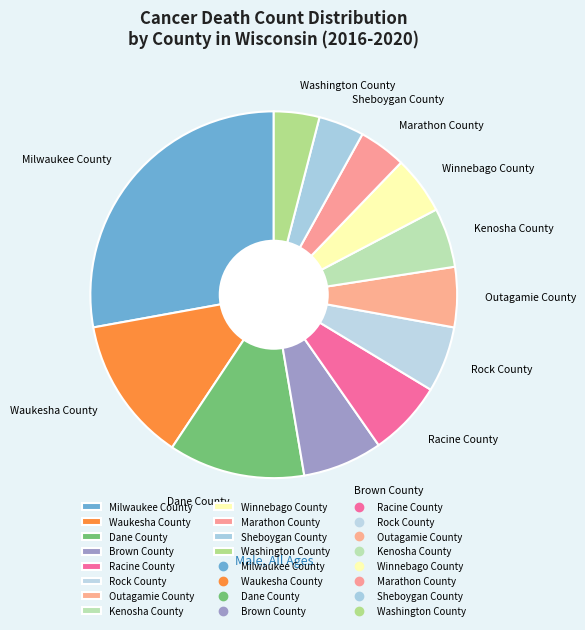

True or false: Marathon County accounts for 4% of the total.

True